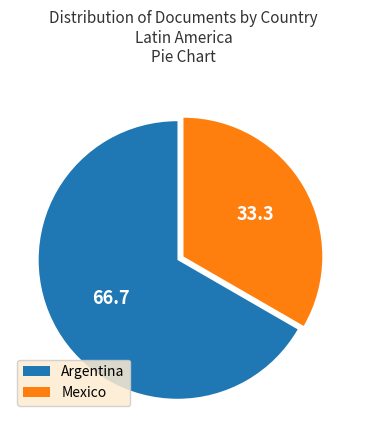

Rank the categories by value from lowest to highest.

Mexico, Argentina